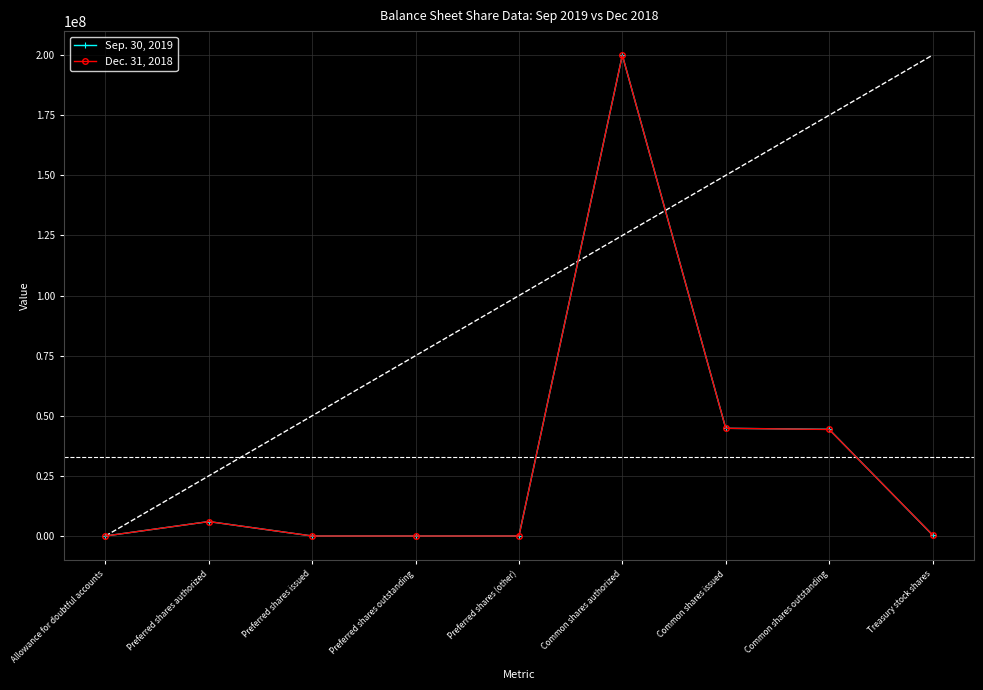

How many interior local peaks does the Sep. 30, 2019 series have?

2